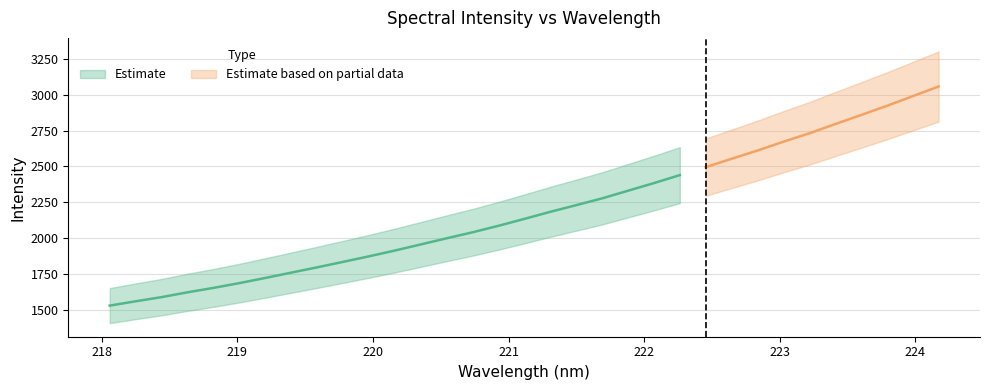

What is the label of the 21st point from the left?

221.8812